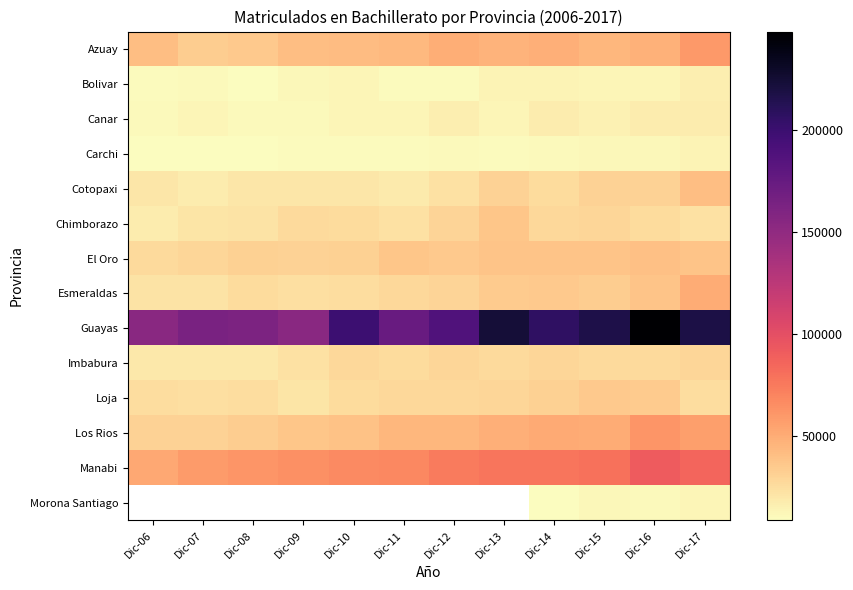

What is the minimum value shown in the chart?

8663.2